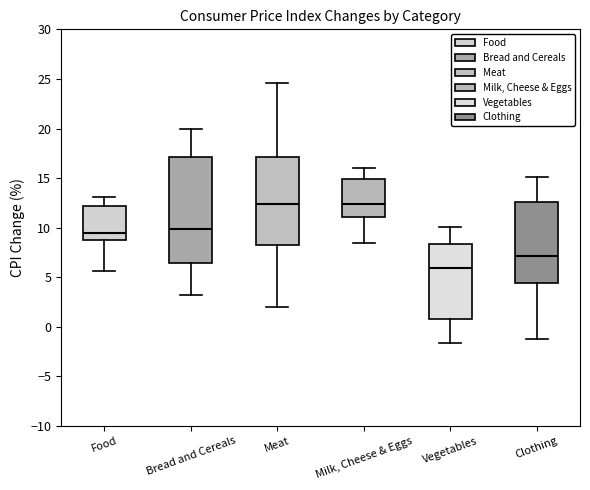

Where does the upper whisker of the box for Meat end on the y-axis? The values are not printed on the chart, so give them approximately, as read against the axis.

24.5